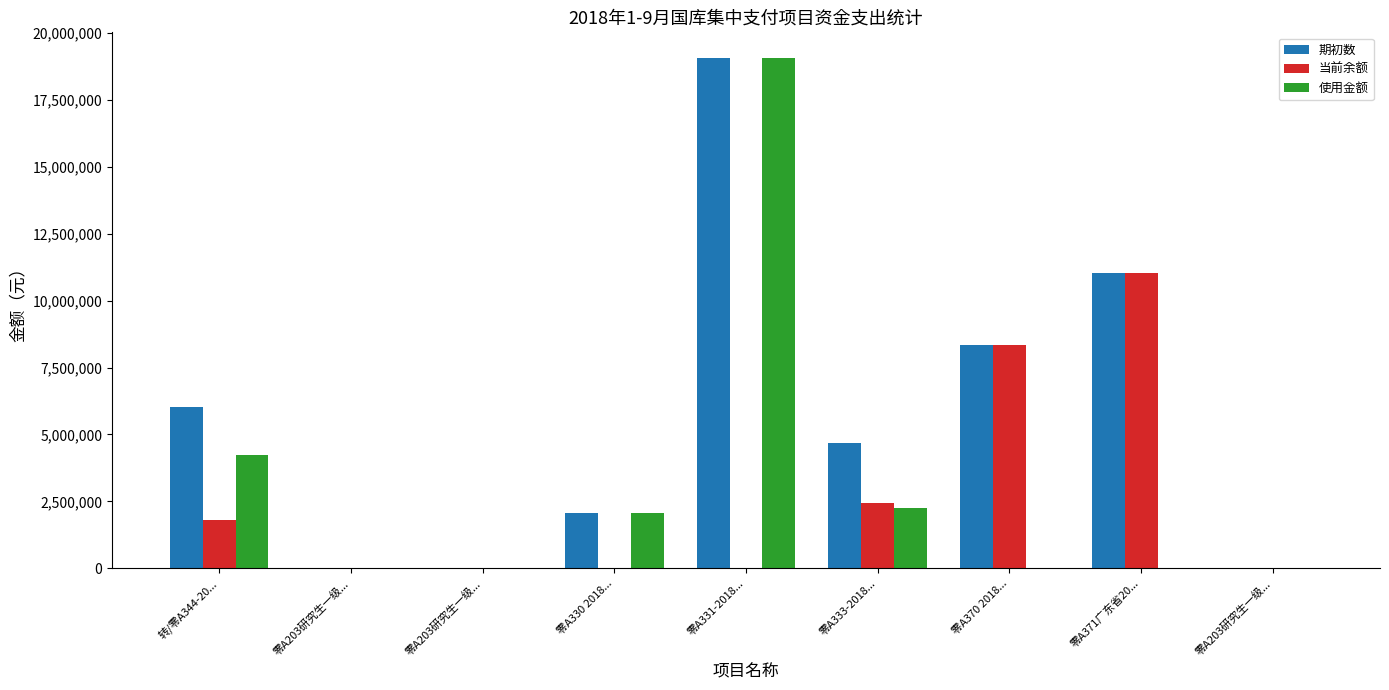

How many values in the 使用金额 series exceed 11670?

5